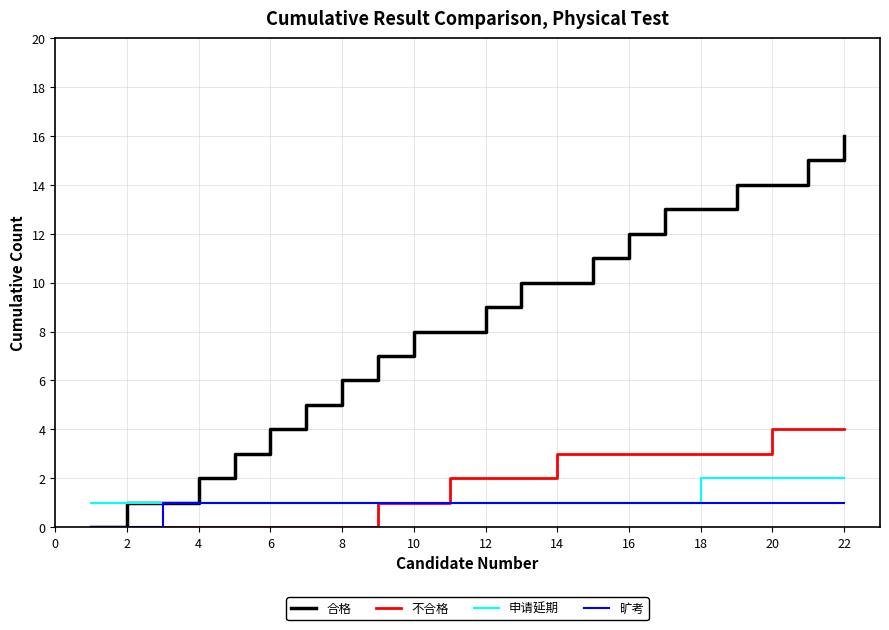

Rank the series by their maximum value, from lowest to highest.

旷考, 申请延期, 不合格, 合格